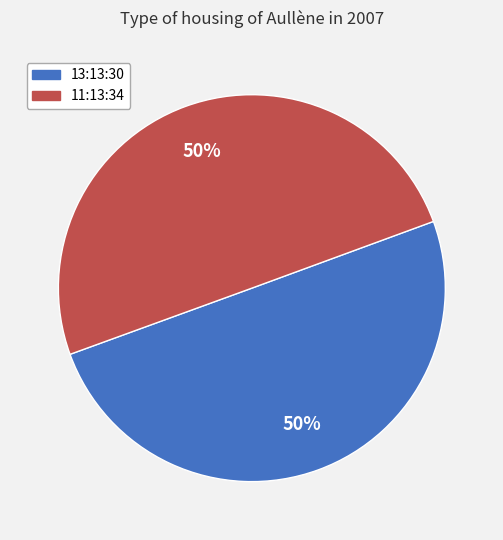

What is the ratio of the value at 13:13:30 to the value at 11:13:34?

1.0